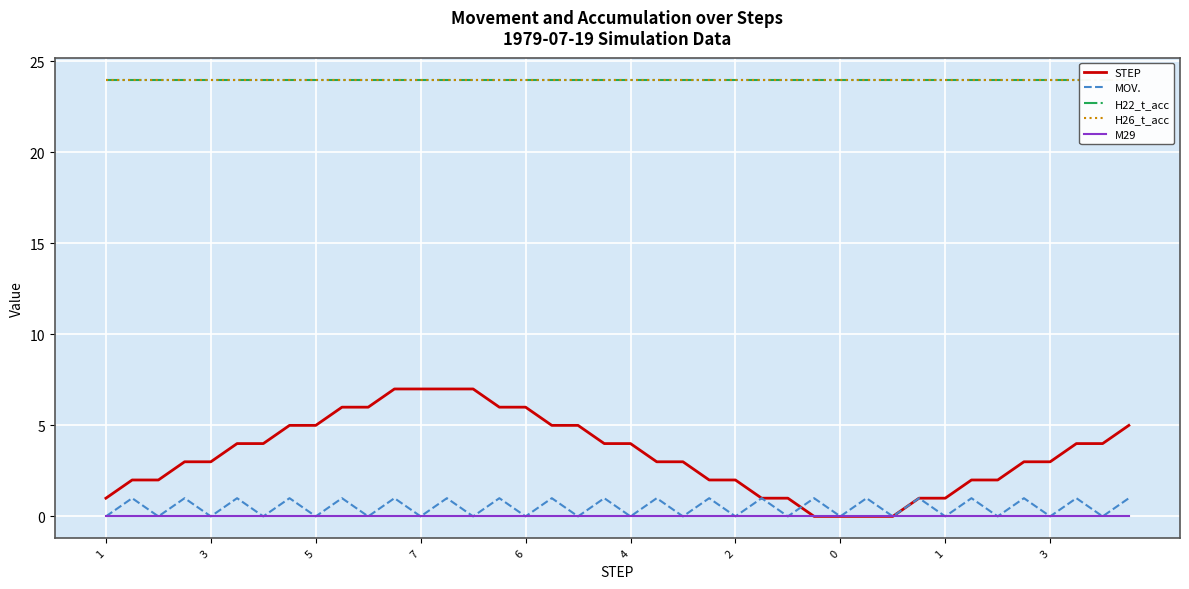

Reading left to right, list all the values displayed in this chart.

STEP: 1	2	2	3	3	4	4	5	5	6	6	7	7	7	7	6	6	5	5	4	4	3	3	2	2	1	1	0	0	0	0	1	1	2	2	3	3	4	4	5
MOV.: 0	1	0	1	0	1	0	1	0	1	0	1	0	1	0	1	0	1	0	1	0	1	0	1	0	1	0	1	0	1	0	1	0	1	0	1	0	1	0	1
H22_t_acc: 24	24	24	24	24	24	24	24	24	24	24	24	24	24	24	24	24	24	24	24	24	24	24	24	24	24	24	24	24	24	24	24	24	24	24	24	24	24	24	24
H26_t_acc: 24	24	24	24	24	24	24	24	24	24	24	24	24	24	24	24	24	24	24	24	24	24	24	24	24	24	24	24	24	24	24	24	24	24	24	24	24	24	24	24
M29: 0	0	0	0	0	0	0	0	0	0	0	0	0	0	0	0	0	0	0	0	0	0	0	0	0	0	0	0	0	0	0	0	0	0	0	0	0	0	0	0